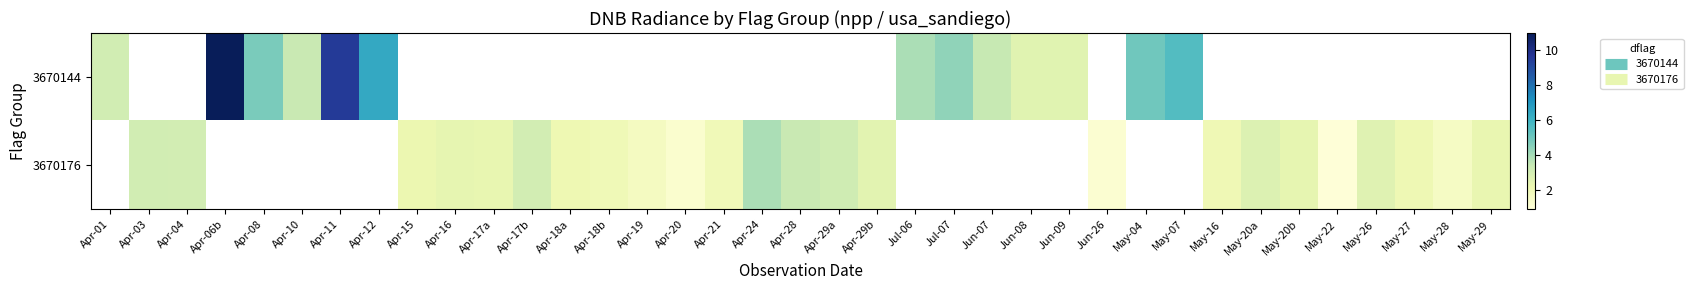

How many positive values does the row_0 series have?

13